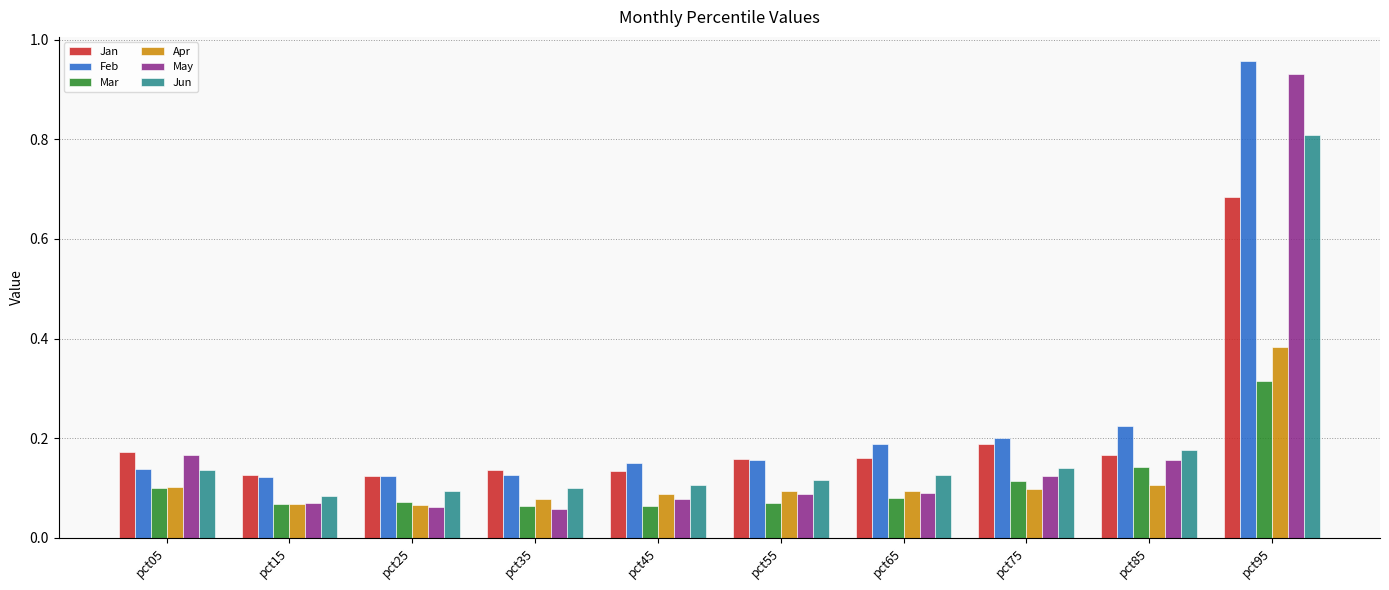

Which series changed the most between pct05 and pct35?

May